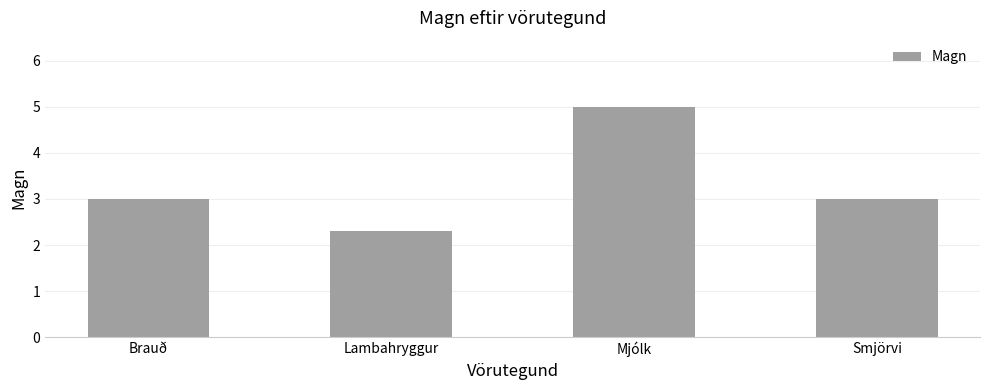

Does the chart contain any negative values?

No